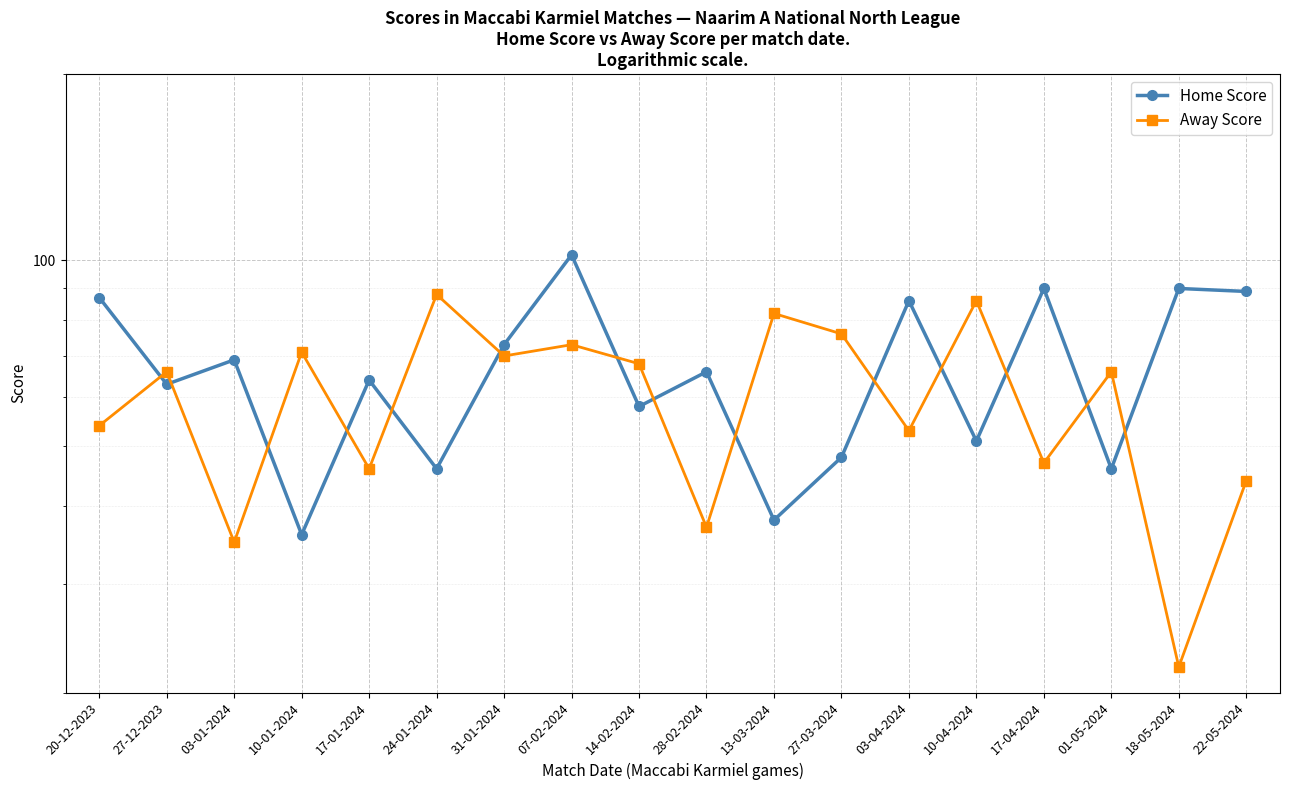

True or false: Away Score and Home Score cross at least once.

True